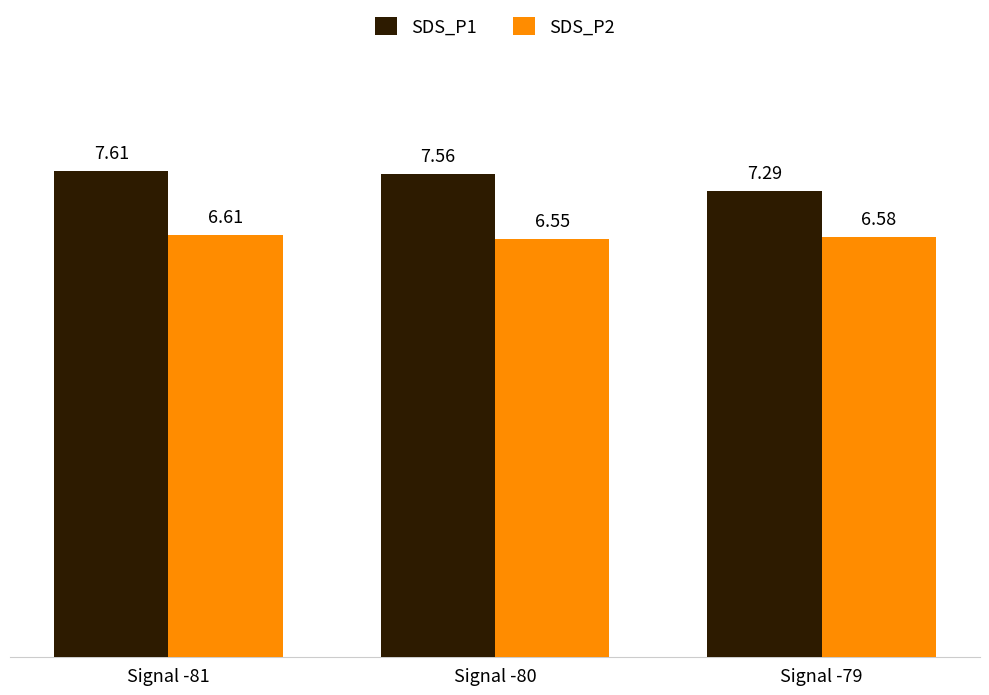

Rank the categories by SDS_P2 value from highest to lowest.

Signal -81, Signal -79, Signal -80